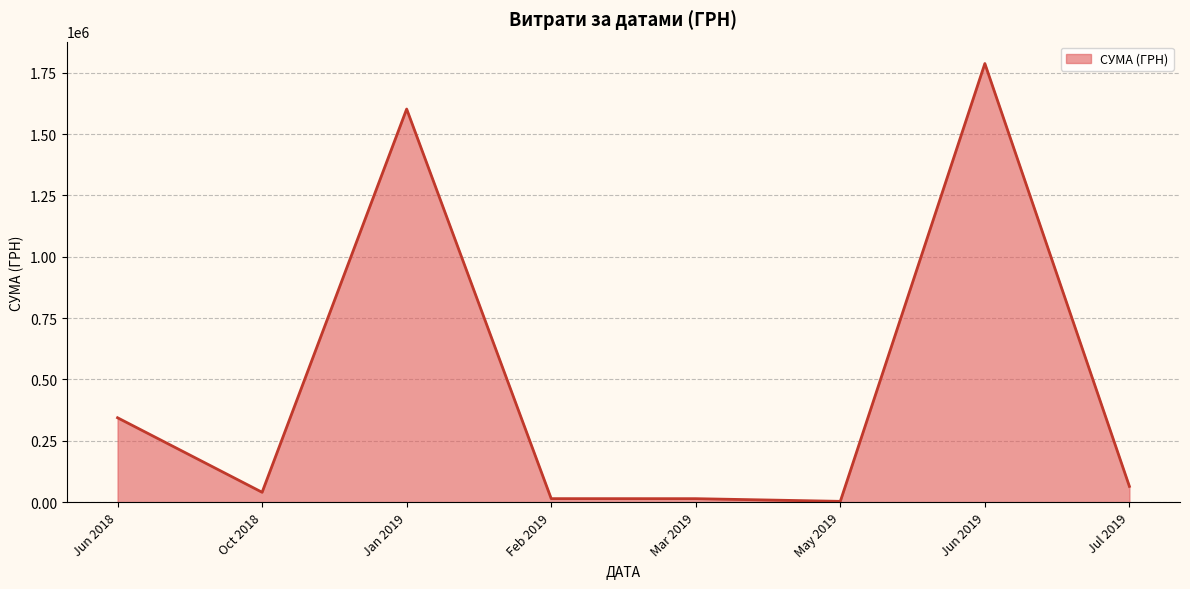

What is the sum of all values?

3869228.7